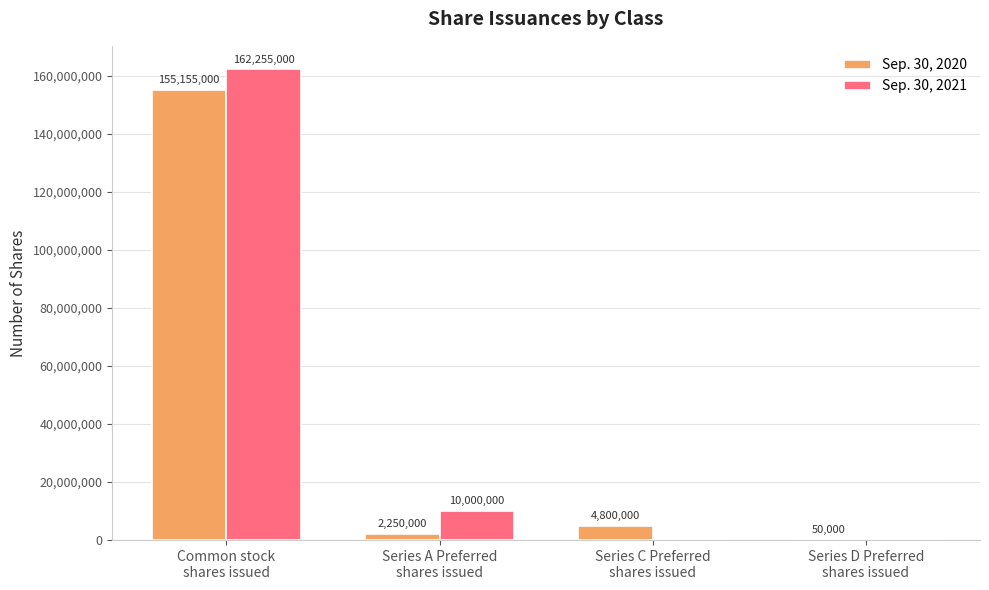

Between Common stock
shares issued and Series D Preferred
shares issued, which series saw the biggest shift?

Sep. 30, 2021